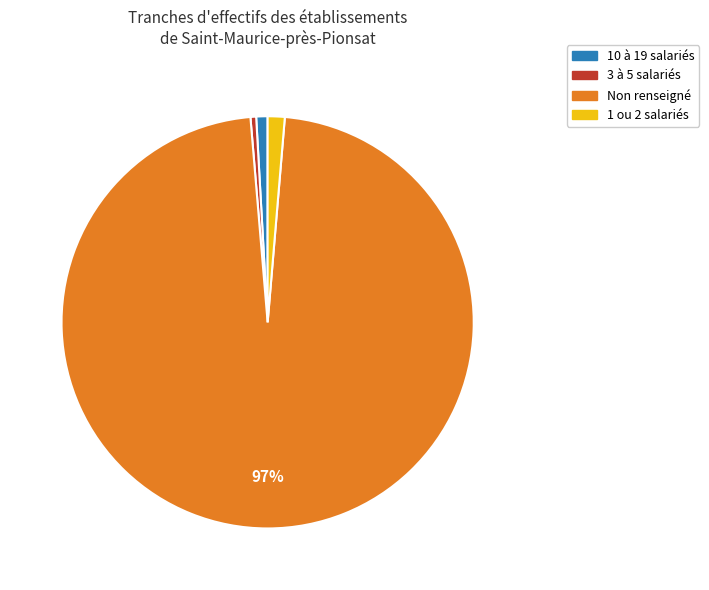

Which slice represents more than half of the pie?

Non renseigné